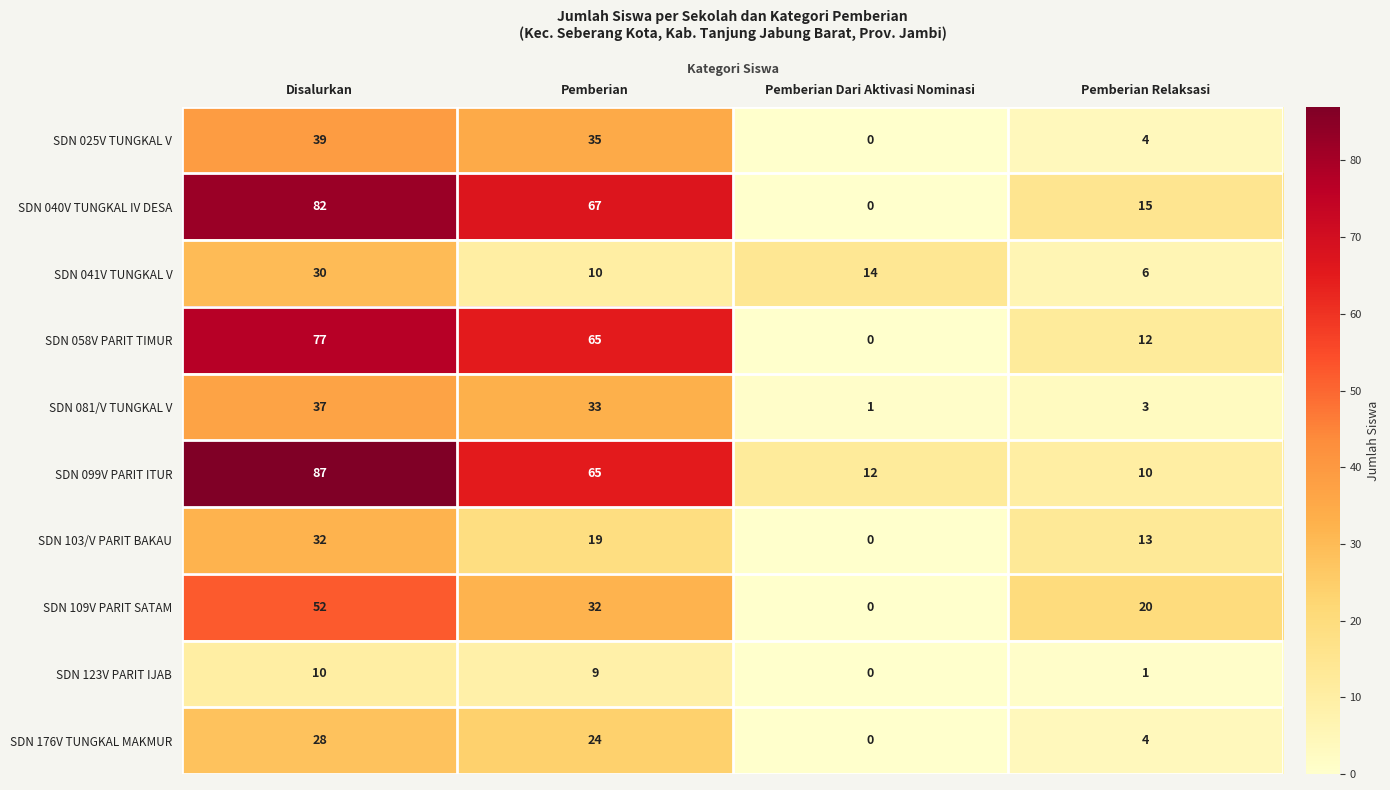

What is the difference between the maximum and minimum values in the SDN 041V TUNGKAL V series?

24